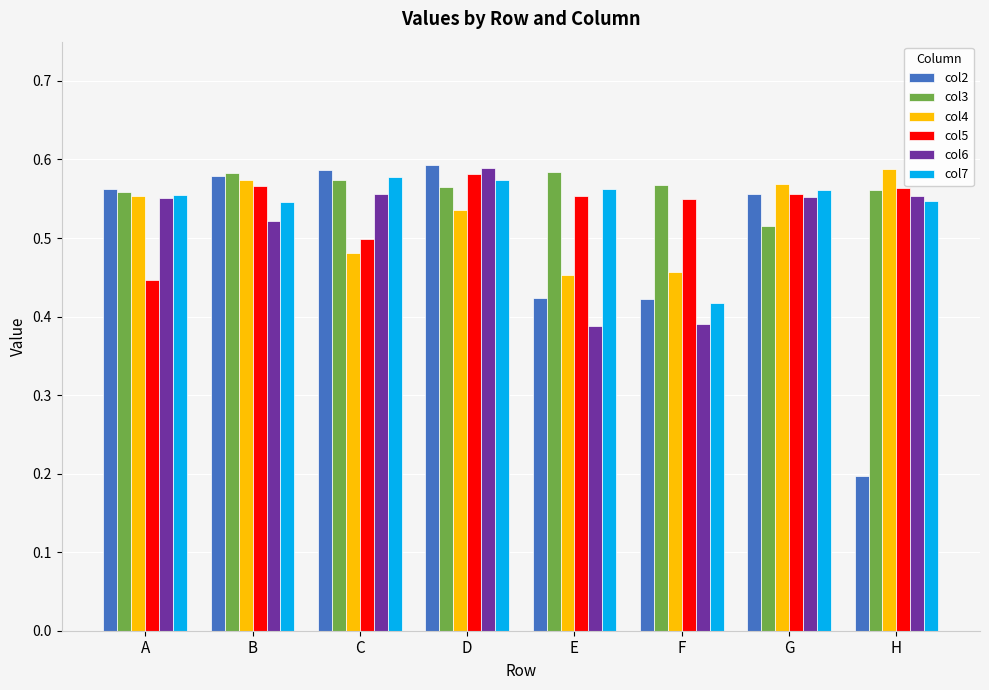

What is the sum of the col5 values at D and A?

1.0